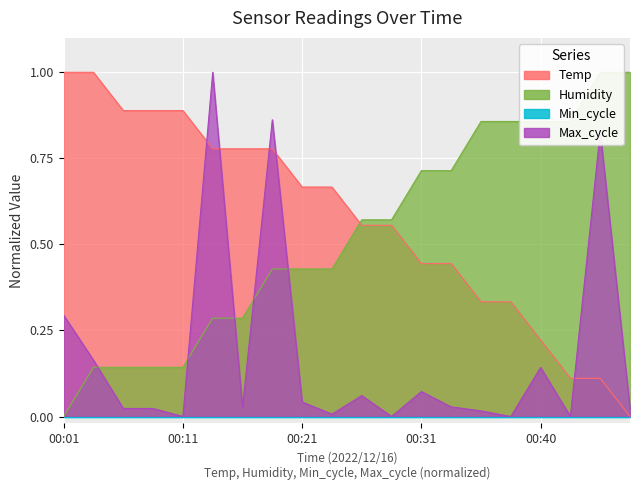

At which label is Max_cycle closest to 0?

00:11